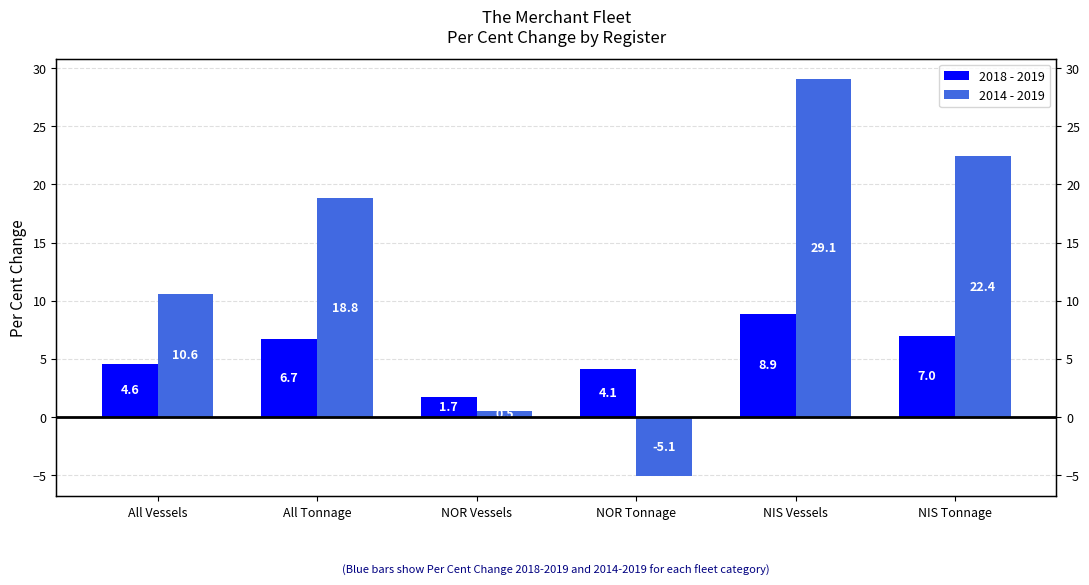

What is the difference between the highest and lowest values at All Tonnage?

12.1